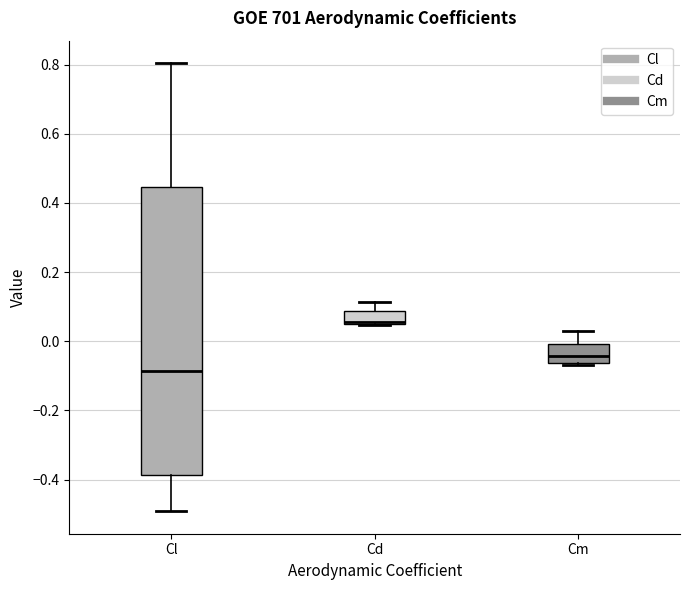

Reading left to right, read every box against the y-axis: the position of its median line, the range the box covers, and the ends of its whiskers. The values are not printed on the chart, so give them approximately, as read against the axis.

Cl: median -0.08, box -0.38 to 0.44, whiskers -0.50 to 0.80
Cd: median 0.06, box 0.04 to 0.08, whiskers 0.04 to 0.12
Cm: median -0.04, box -0.06 to 0.00, whiskers -0.06 (just below the box's lower edge) to 0.02